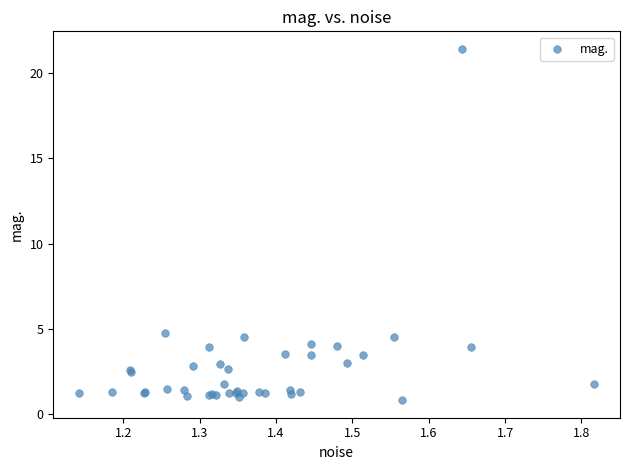

What Y value in the scatter plot is closest to 11?

4.8